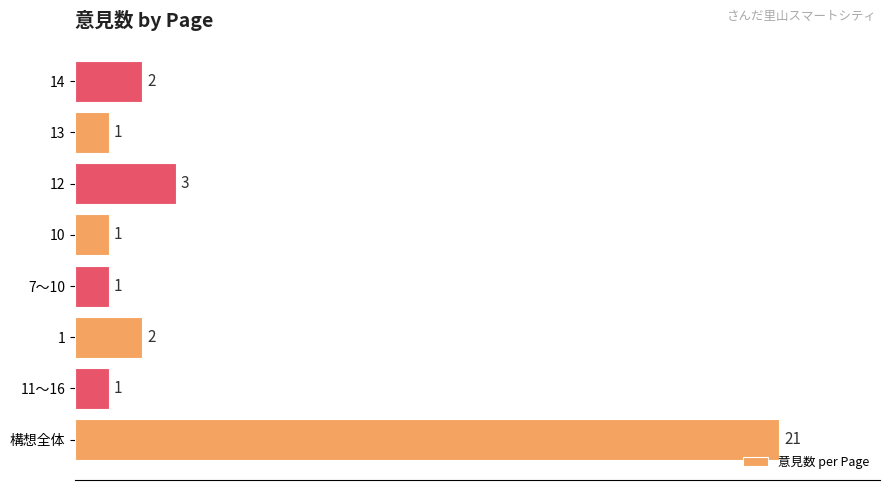

Reading bottom to top, transcribe all the data shown in this chart.

構想全体=21	11～16=1	1=2	7～10=1	10=1	12=3	13=1	14=2